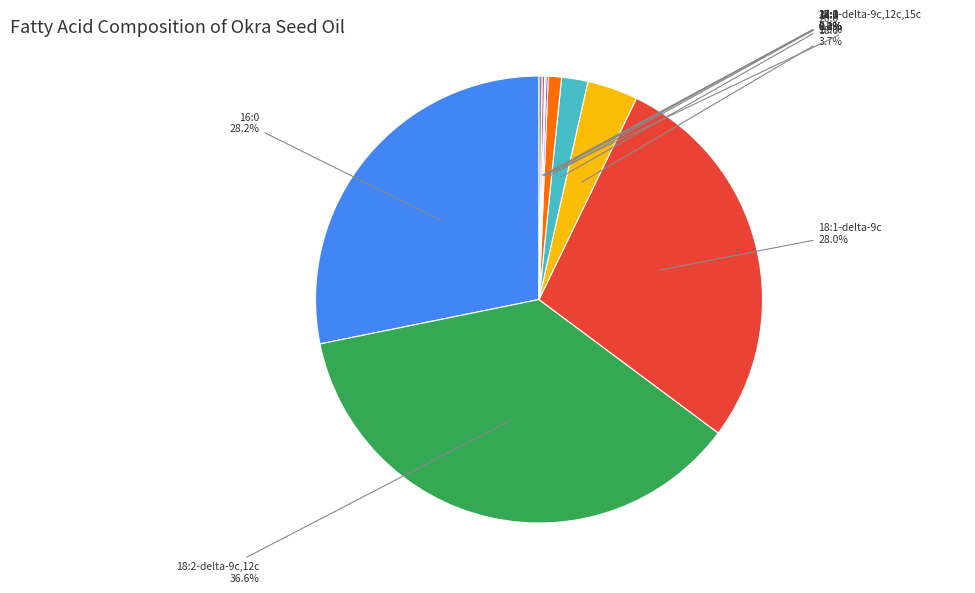

Which slice is the smallest?

18:3-delta-9c,12c,15c